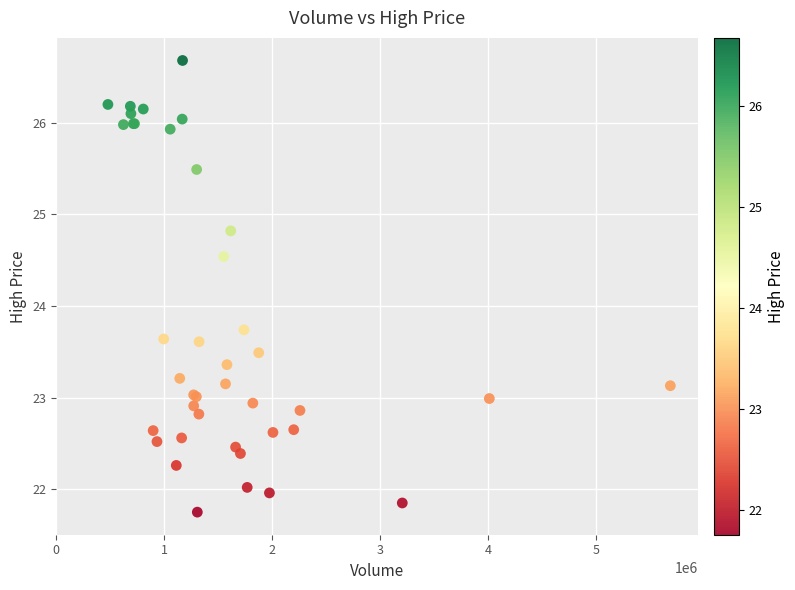

What Y value in the scatter plot is closest to 24?

23.7